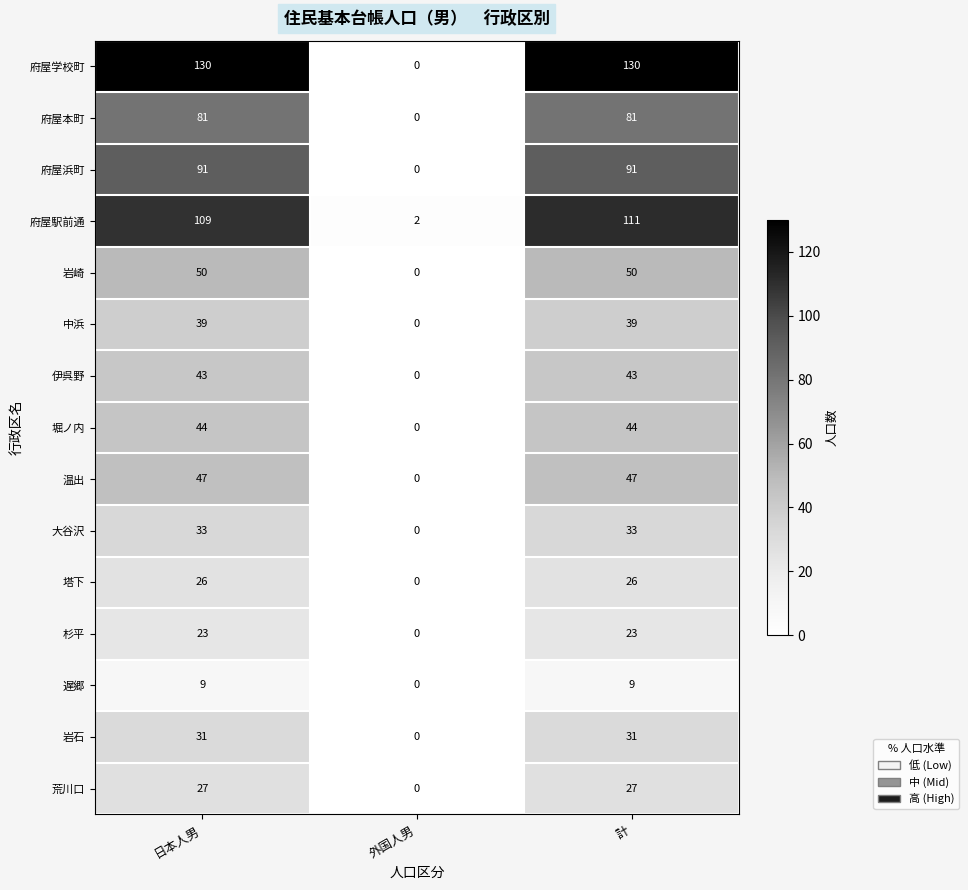

Rank the series at 日本人男 from lowest to highest value.

遅郷, 杉平, 塔下, 荒川口, 岩石, 大谷沢, 中浜, 伊呉野, 堀ノ内, 温出, 岩崎, 府屋本町, 府屋浜町, 府屋駅前通, 府屋学校町